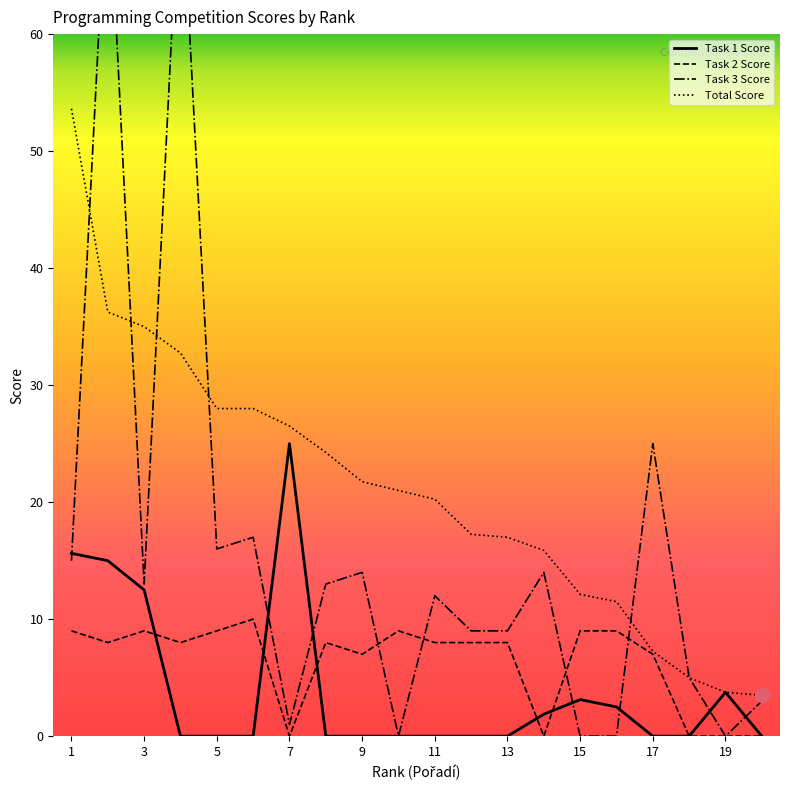

What is the difference between the Task 2 Score values at 15 and 13?

1.0